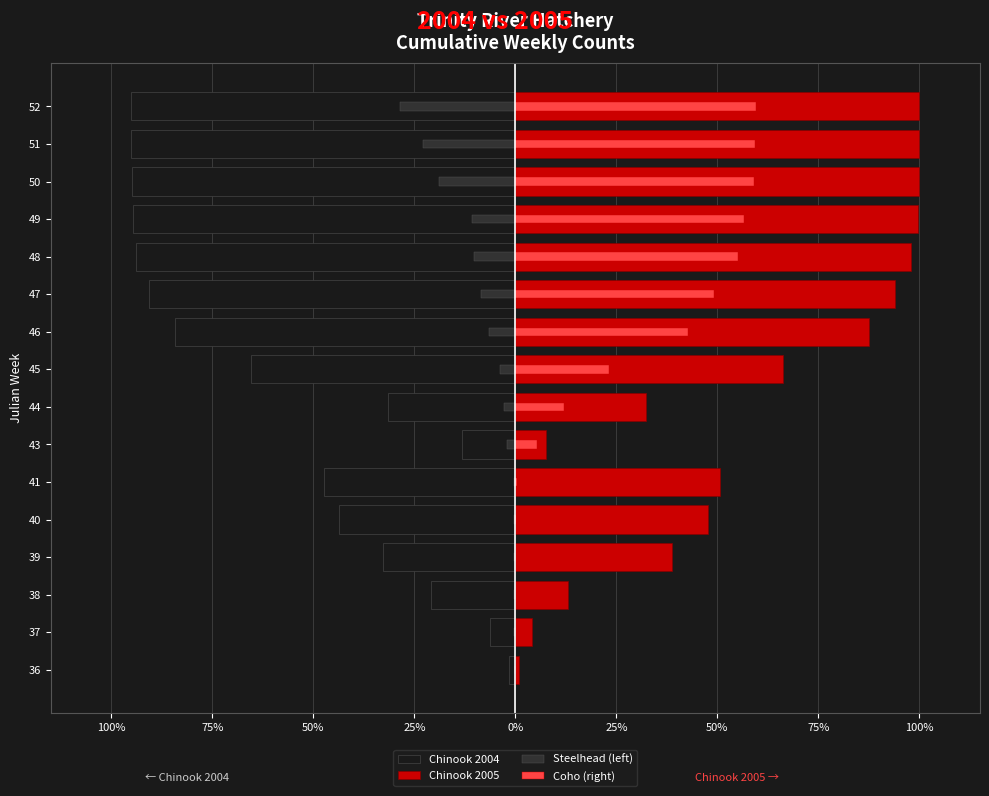

Which has a higher value, 36 or 50?

36